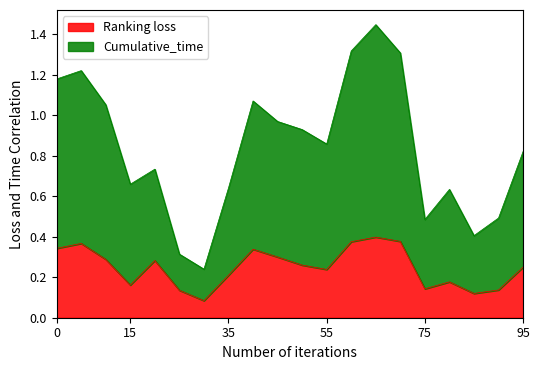

Which series has the largest total across all categories?

Cumulative_time